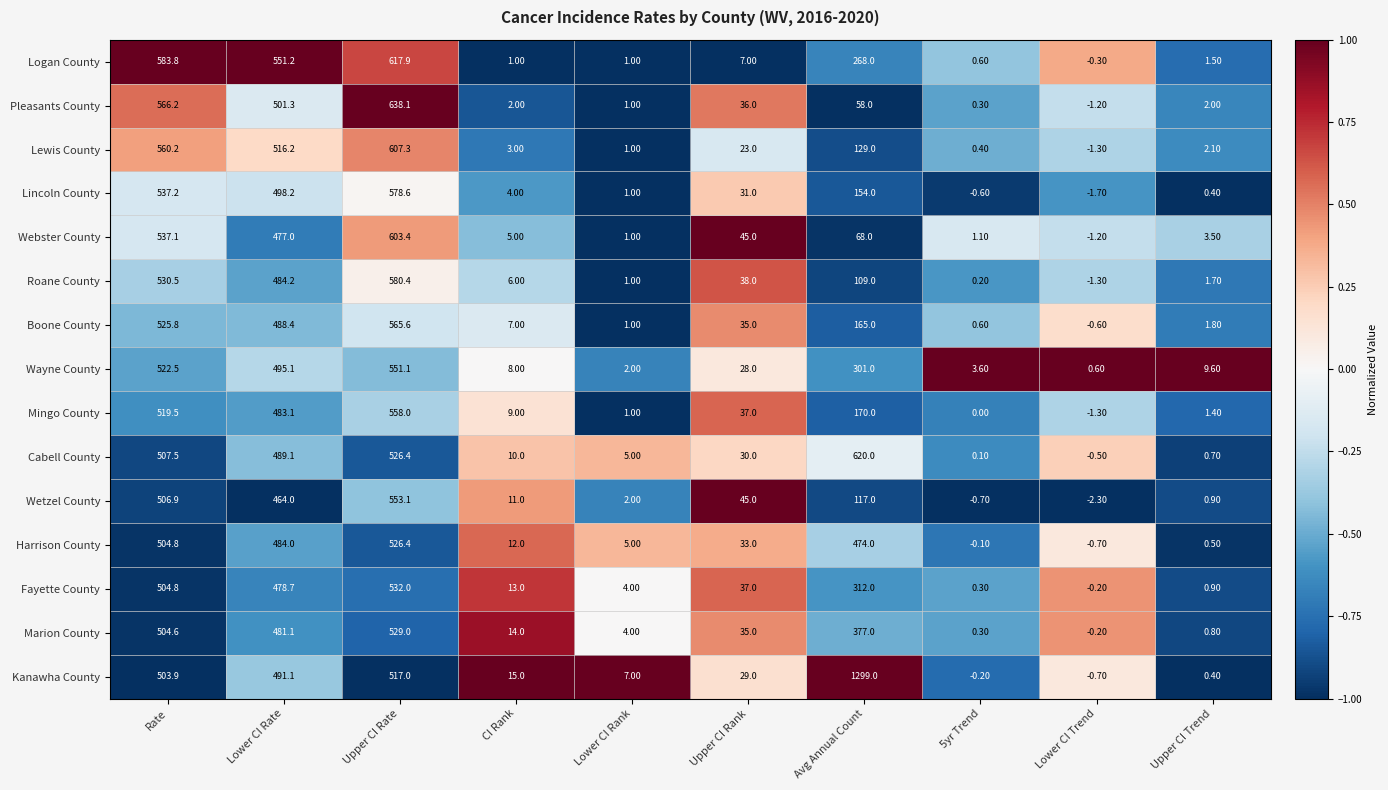

Rank the series at Avg Annual Count from lowest to highest value.

Pleasants County, Webster County, Roane County, Wetzel County, Lewis County, Lincoln County, Boone County, Mingo County, Logan County, Wayne County, Fayette County, Marion County, Harrison County, Cabell County, Kanawha County